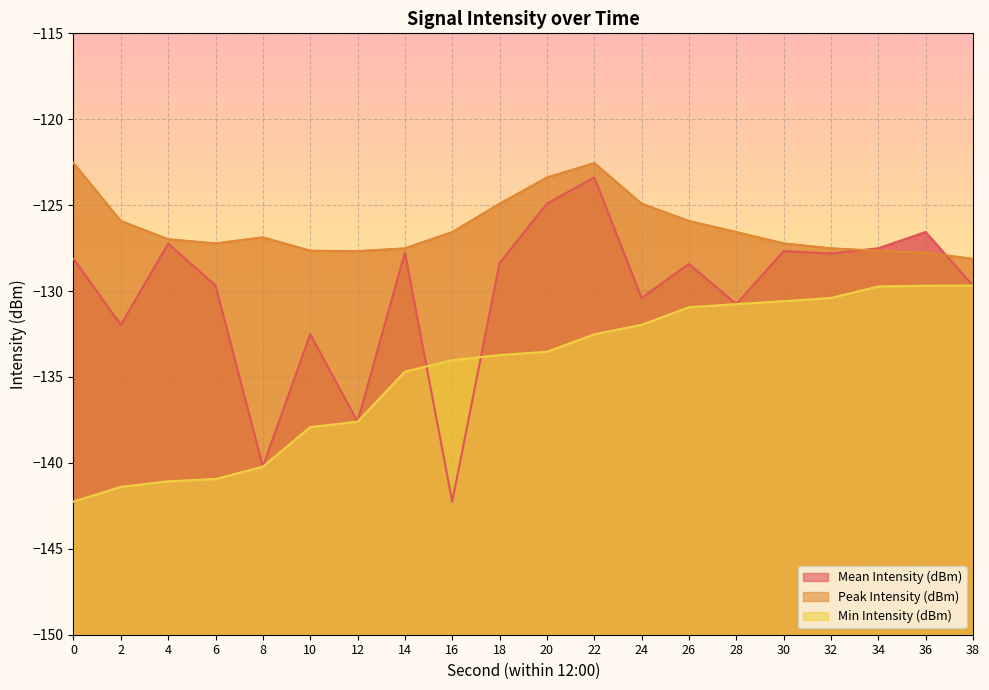

How many lines are shown in the chart?

3